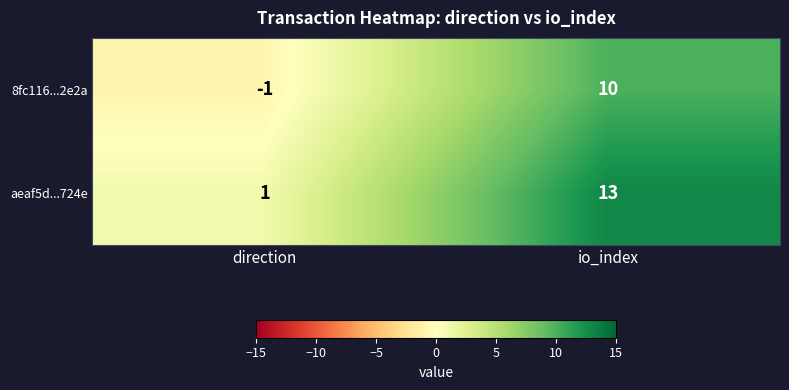

How many values in 8fc116...2e2a are above zero?

1